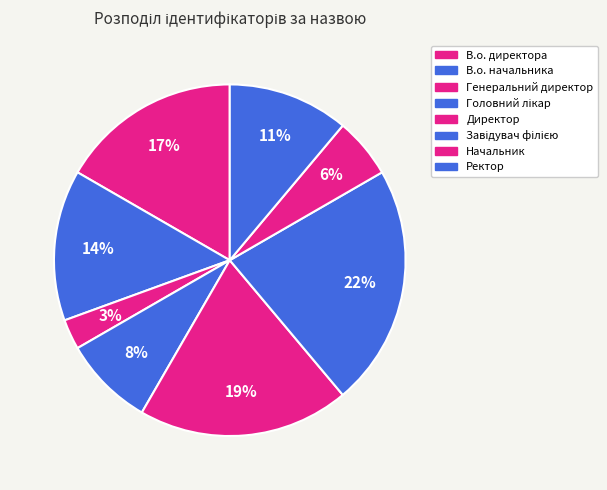

Rank the categories by value from lowest to highest.

Генеральний директор, Начальник, Головний лікар, Ректор, В.о. начальника, В.о. директора, Директор, Завідувач філією